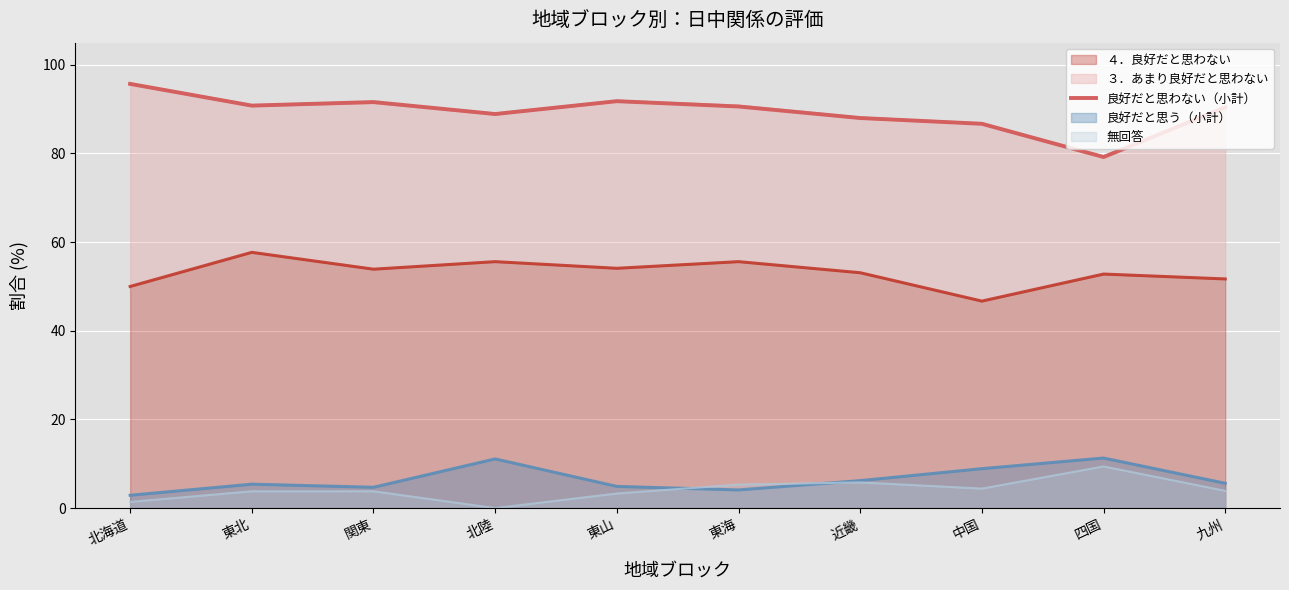

Rank the categories by value from lowest to highest.

四国, 中国, 近畿, 北陸, 九州, 東海, 東北, 関東, 東山, 北海道